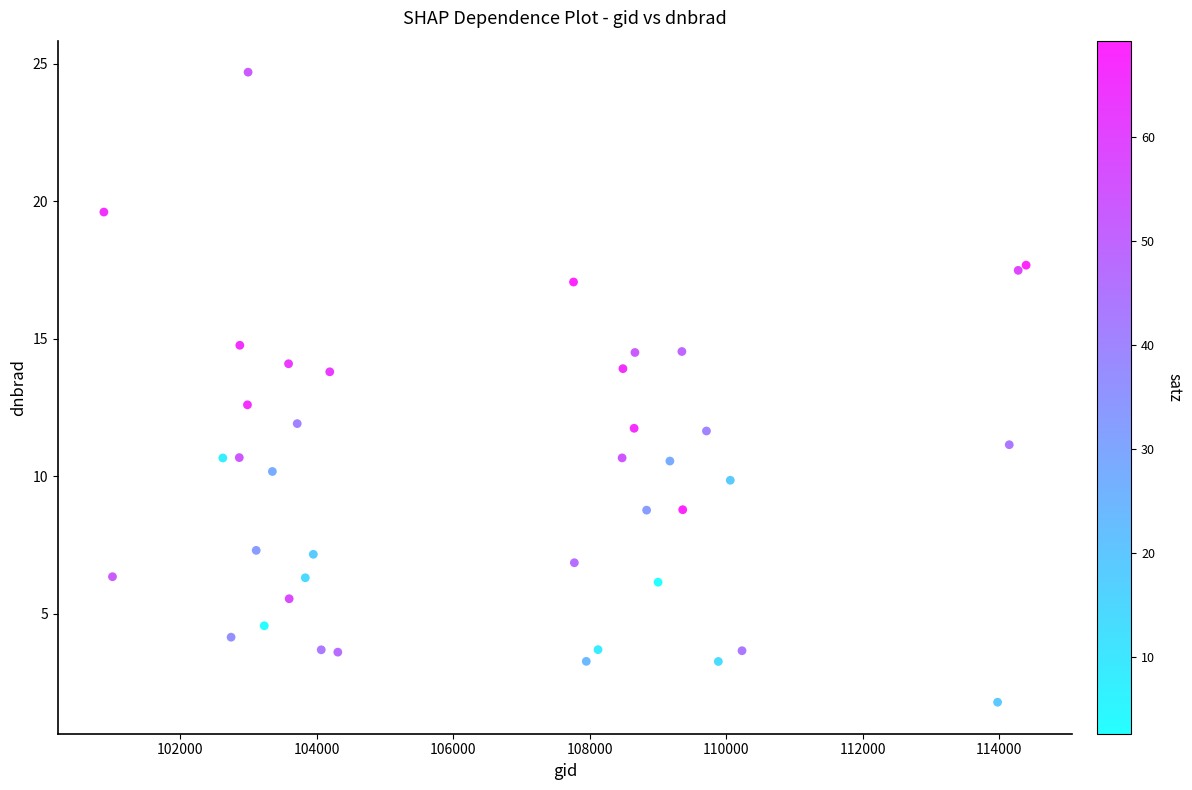

What Y value in the scatter plot is closest to 13?

12.6